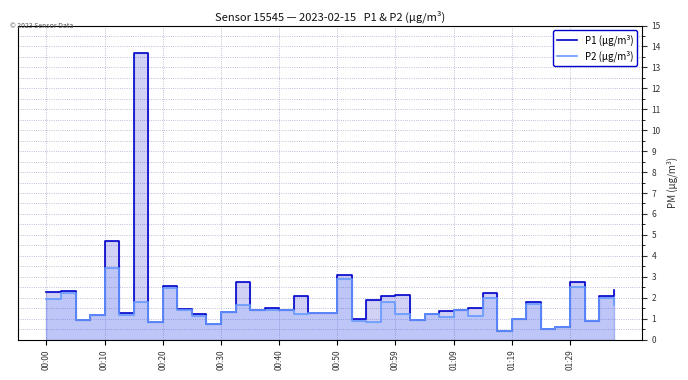

Is the value of P1 (µg/m³) at 36 greater than the value of P2 (µg/m³) at 37?

Yes